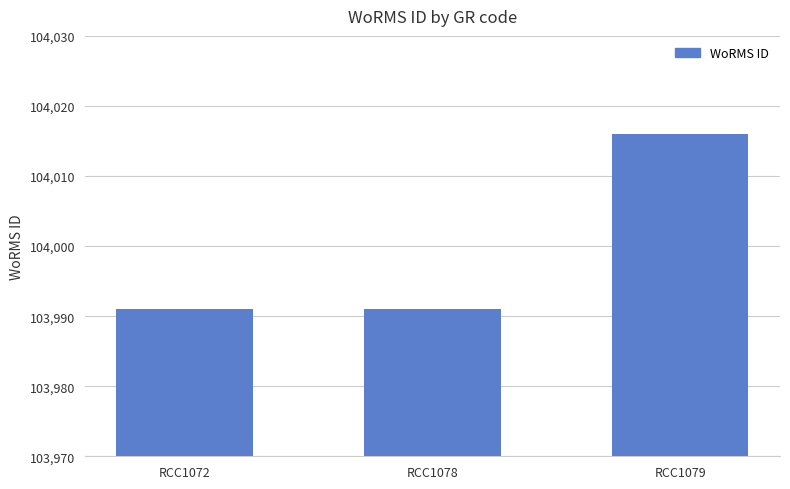

The chart shows a value of 103991 at RCC1078. True or false?

True